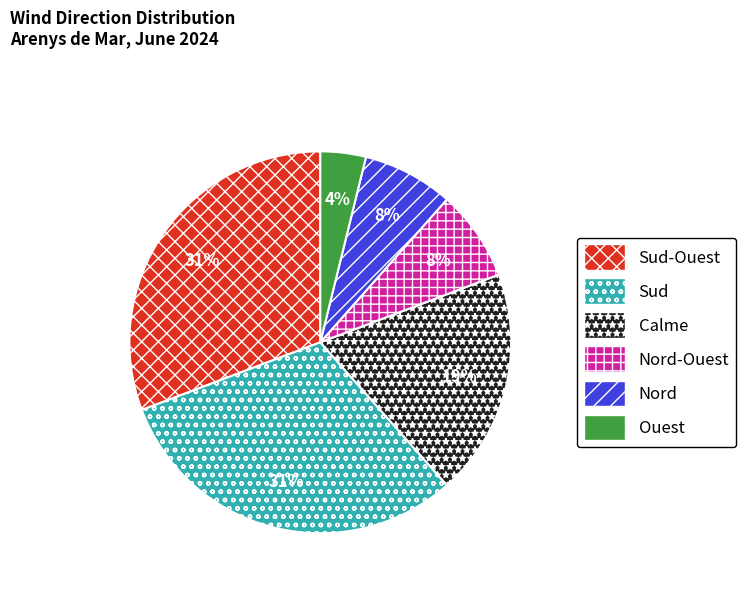

To the nearest percent, what is the difference between the largest and smallest slice percentages?

27%